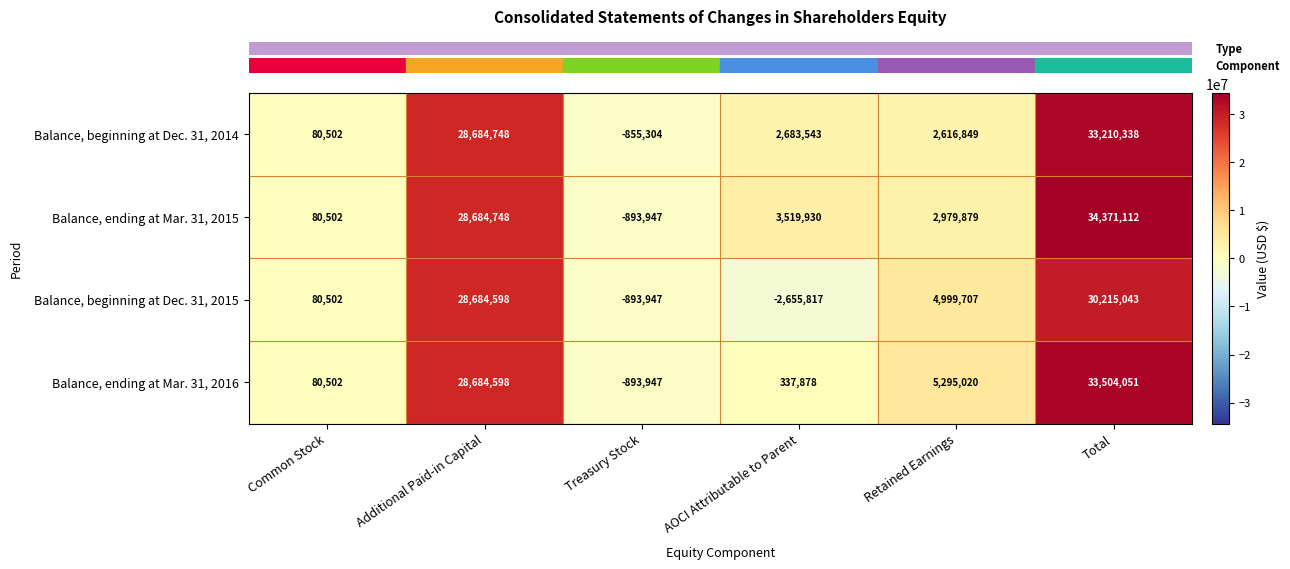

At how many categories does at least one series exceed 4620701?

3